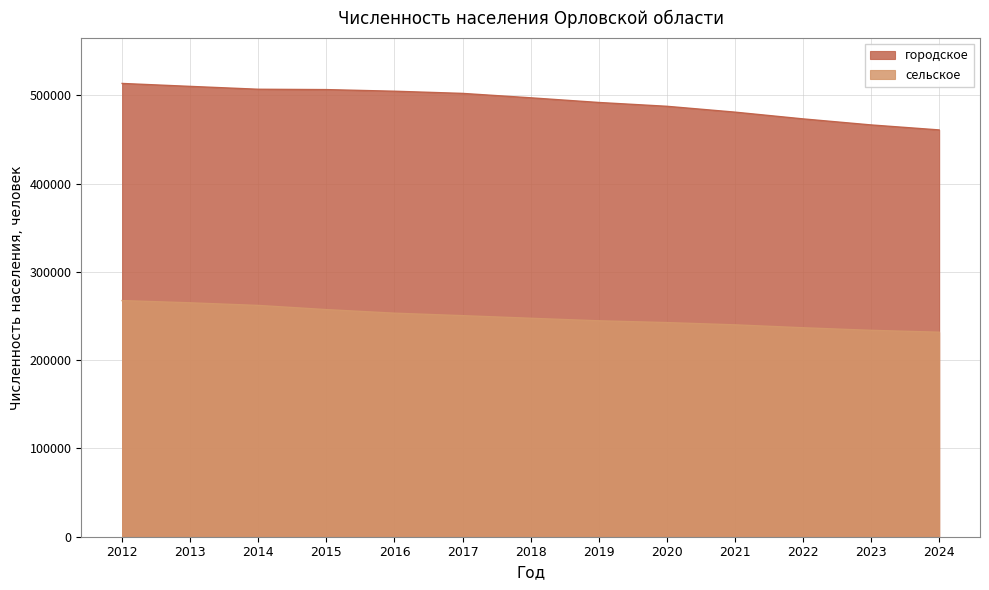

List the labels in order of сельское value, smallest first.

2024, 2023, 2022, 2021, 2020, 2019, 2018, 2017, 2016, 2015, 2014, 2013, 2012